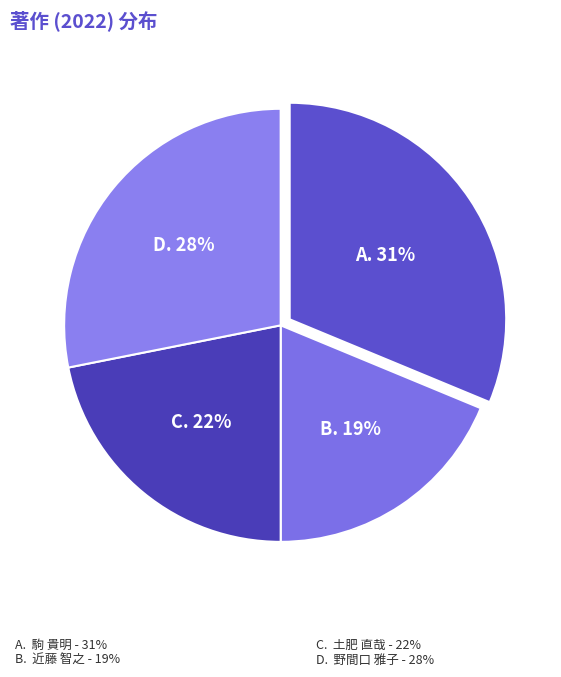

Which category has the biggest portion of the pie?

駒 貴明